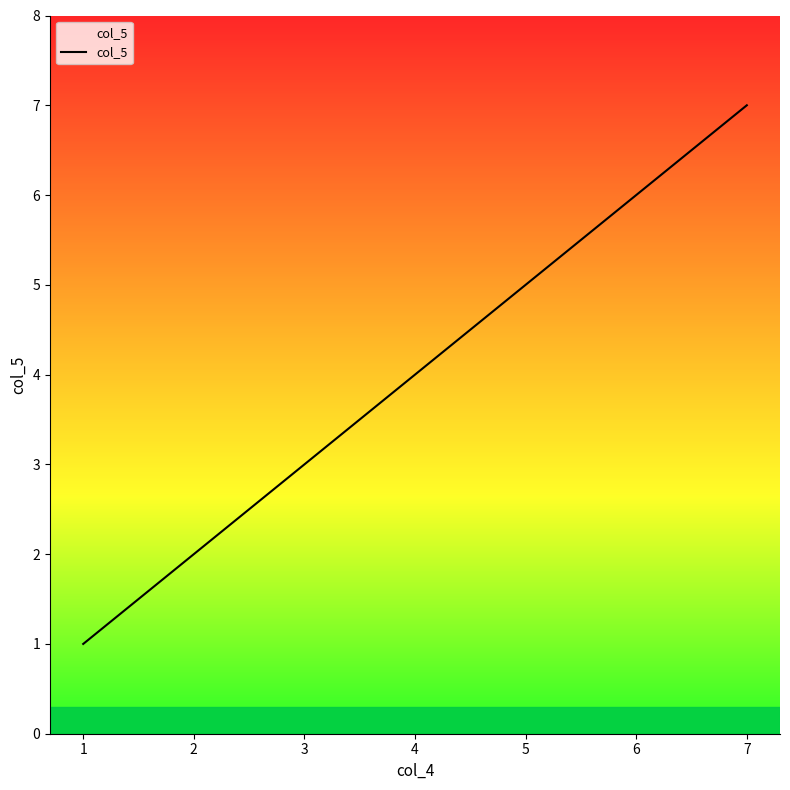

How many distinct data groups are displayed?

1